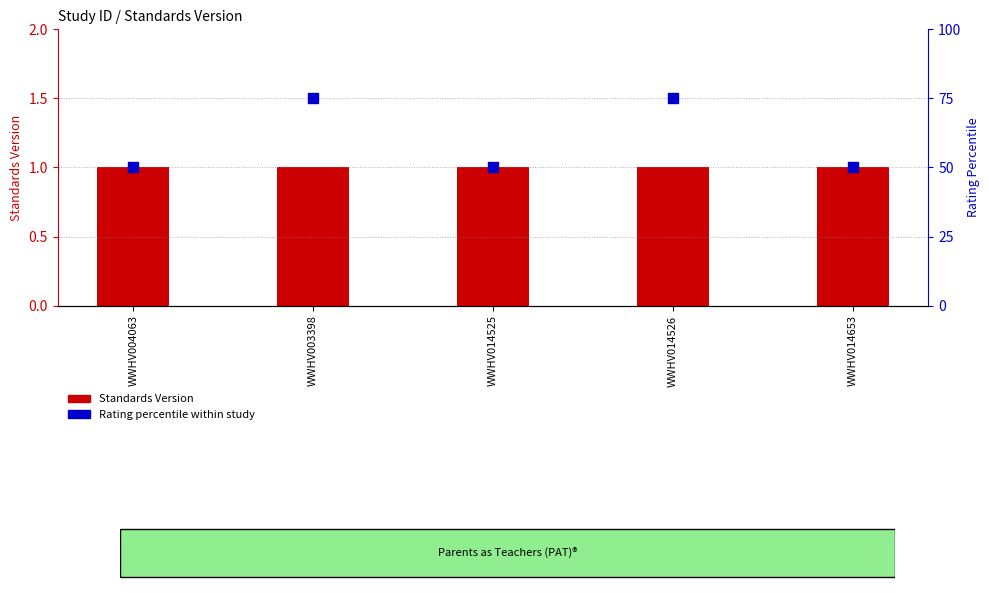

At which category is the sum across all series the highest?

WWHV003398